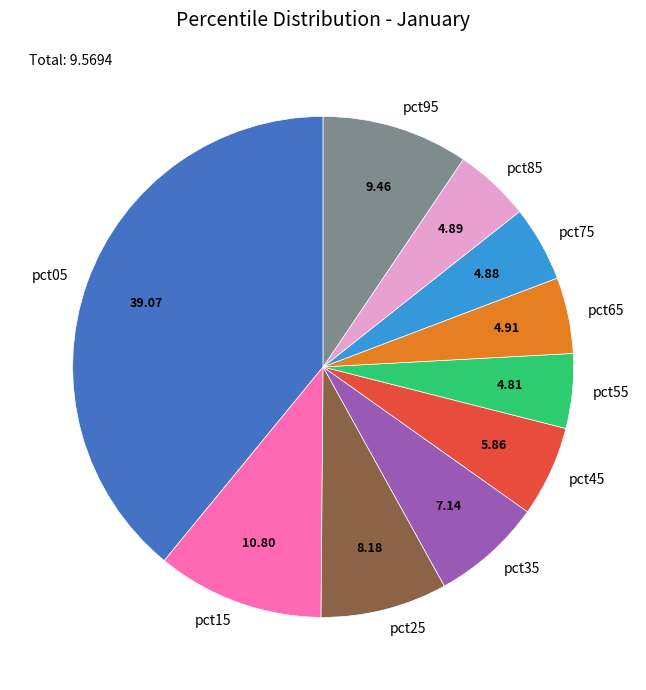

Does any single category account for the majority?

No